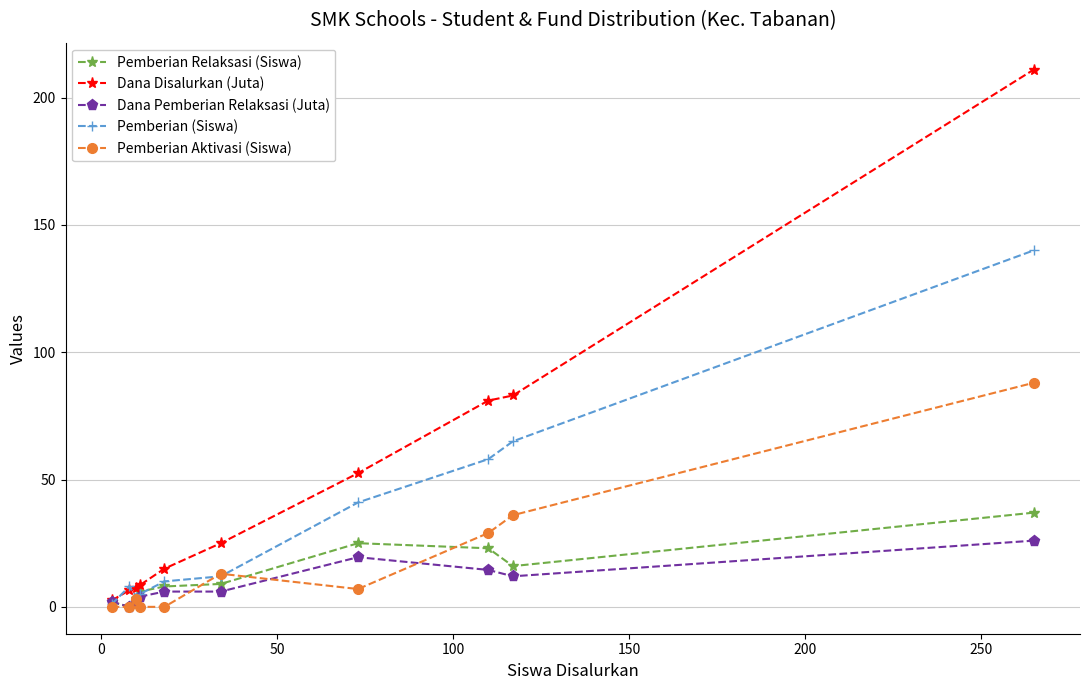

At how many categories does at least one series exceed 49?

4